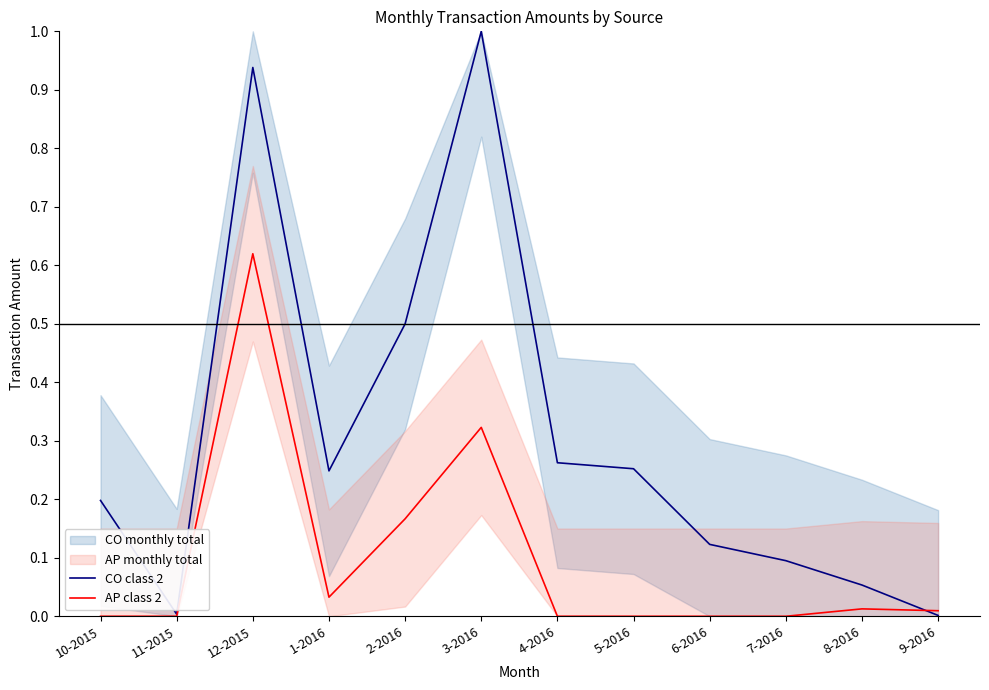

How many distinct data groups are displayed?

2